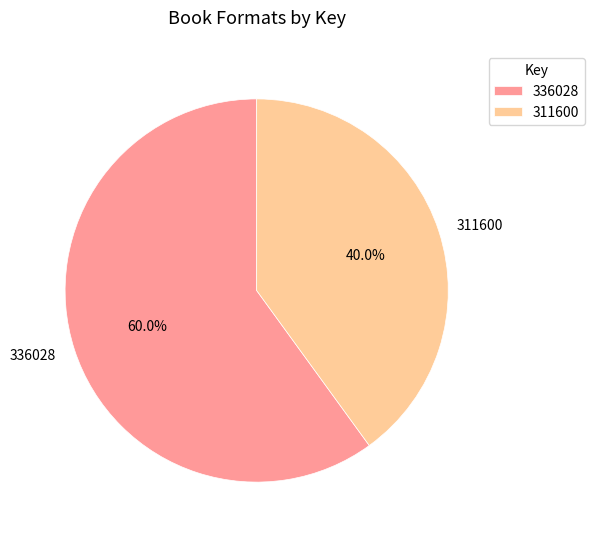

Rank the categories by value from lowest to highest.

311600, 336028